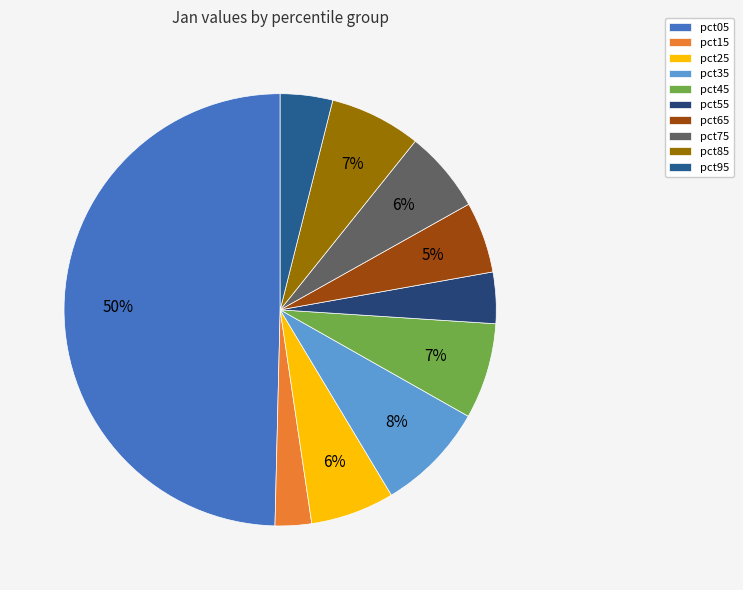

How many slices are in this pie chart?

10